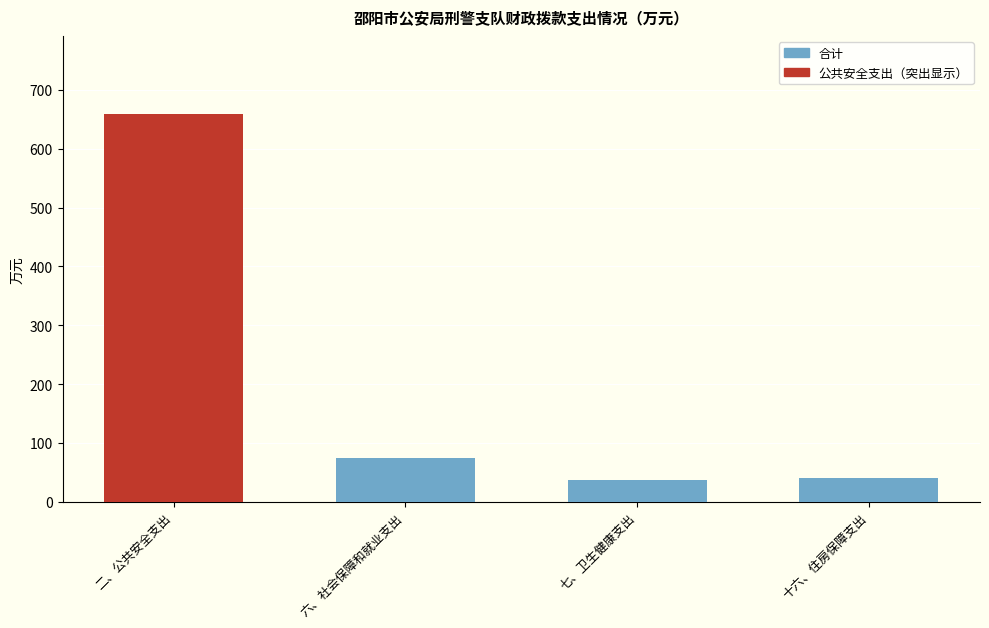

Which has a higher value, 十六、住房保障支出 or 六、社会保障和就业支出?

六、社会保障和就业支出